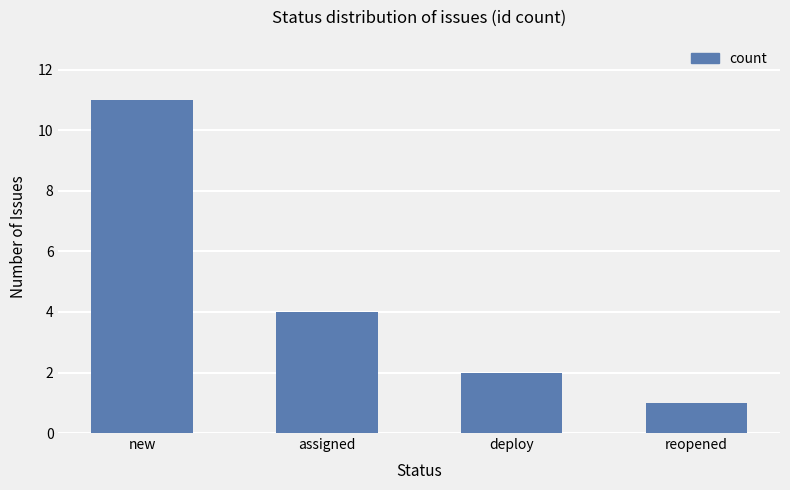

Reading right to left, list all the values displayed in this chart.

1	2	4	11